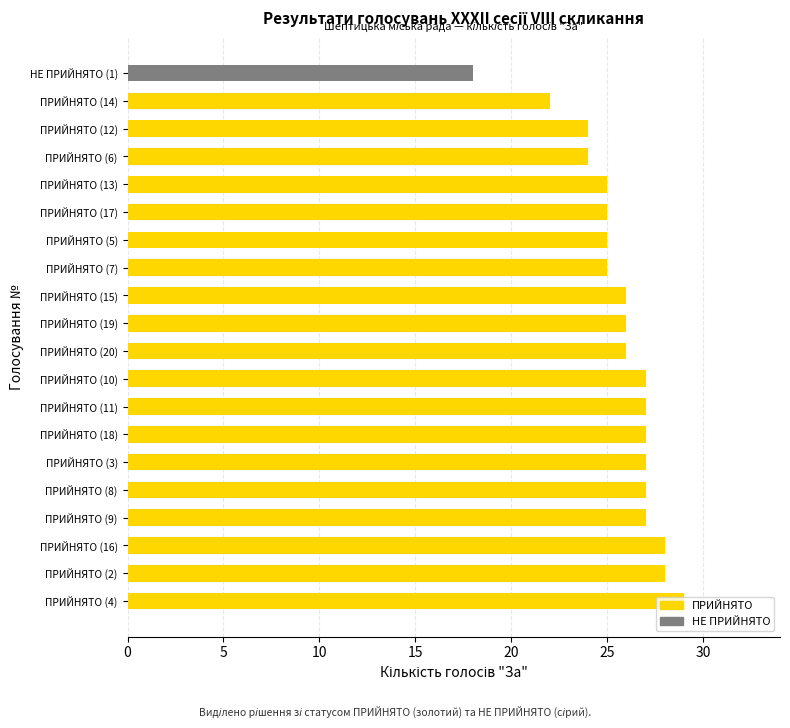

What is the difference between the maximum and minimum values?

11